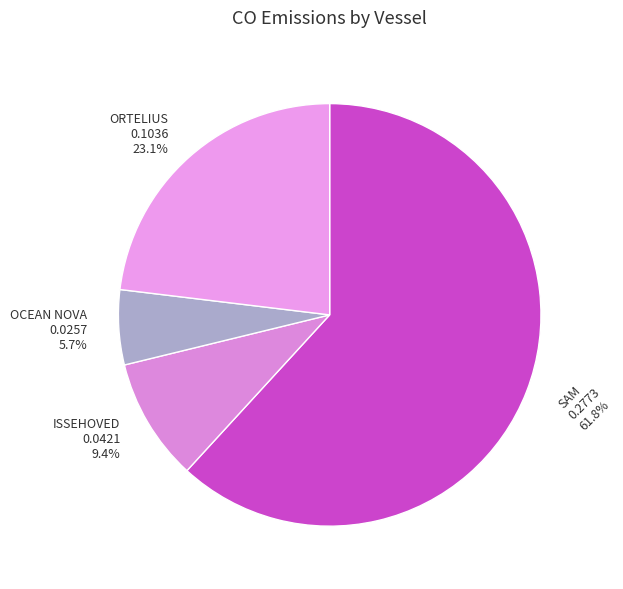

What is the majority slice?

SAM